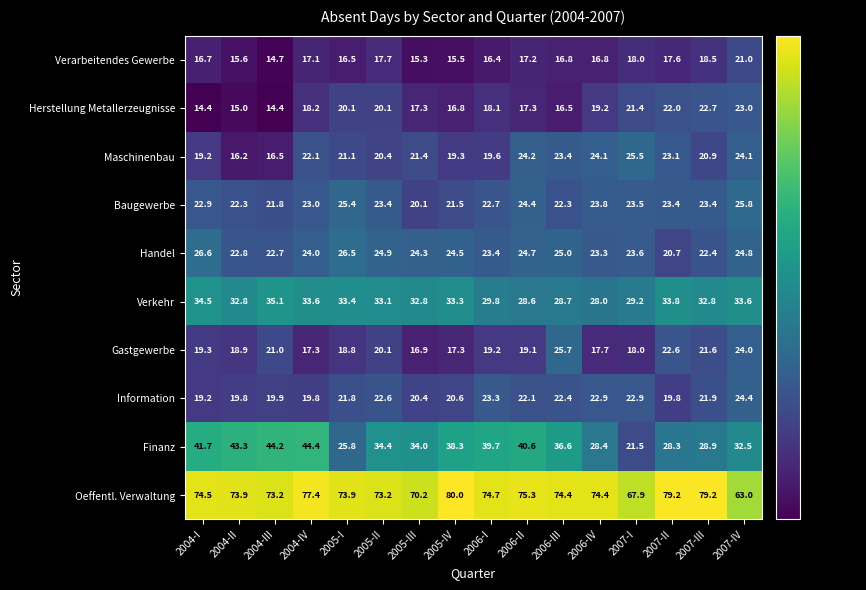

Which category has the highest value in the Gastgewerbe series?

2006-III